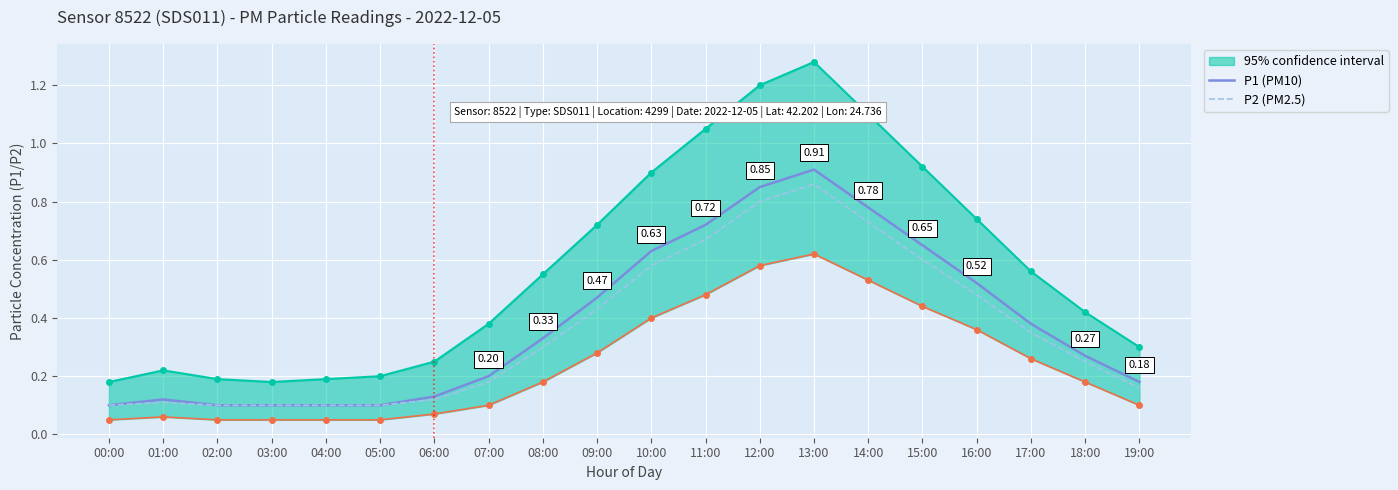

How many lines are shown in the chart?

2